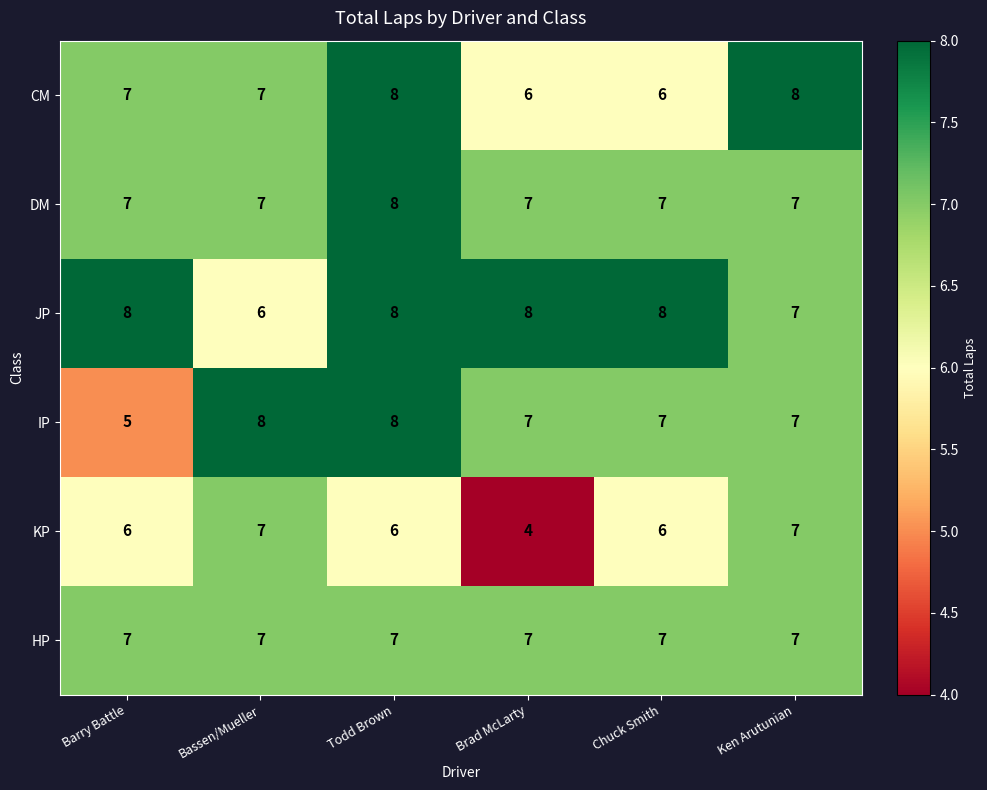

What is the greatest value displayed?

8